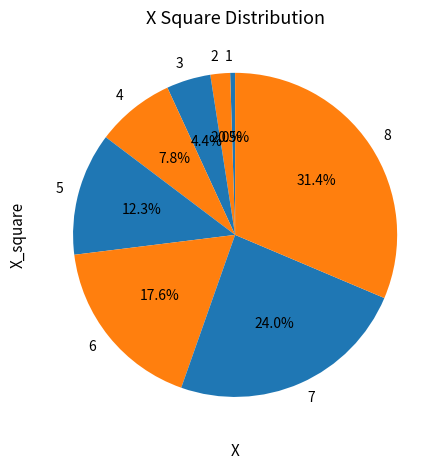

What is the largest slice in the pie chart?

8